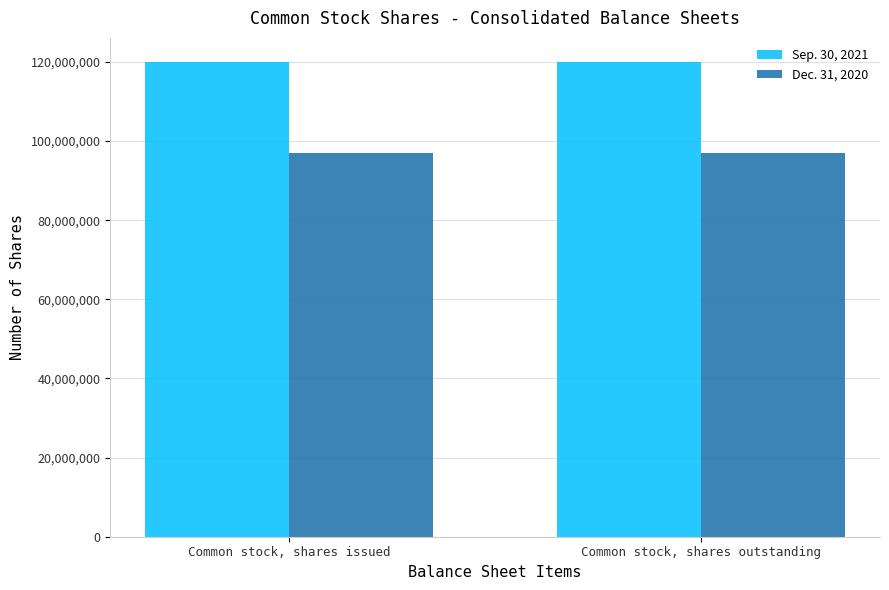

Rank the series by their average value, from highest to lowest.

Sep. 30, 2021, Dec. 31, 2020